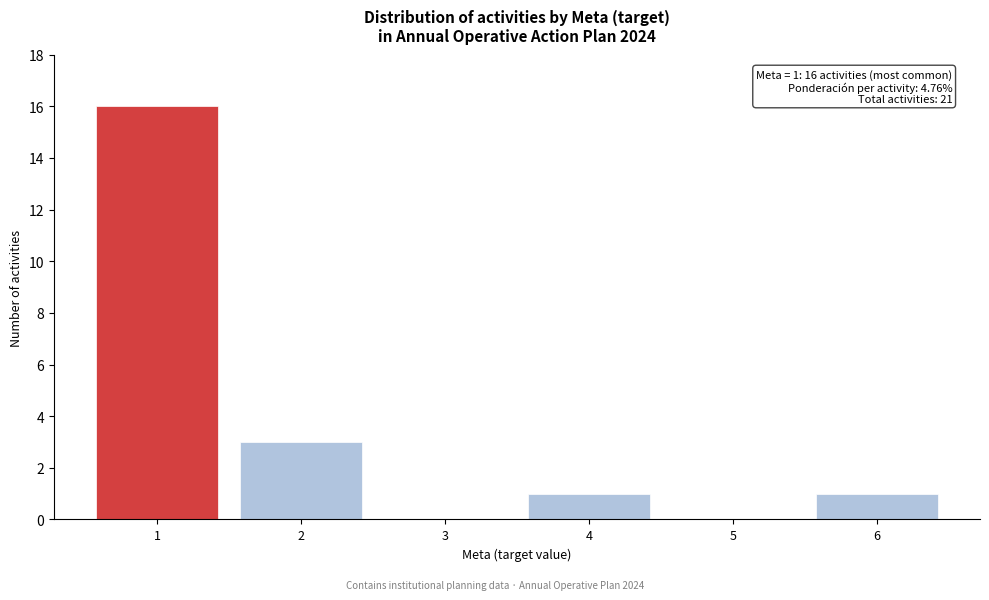

Reading left to right, what are all the values shown in this chart?

1=16	2=3	3=0	4=1	5=0	6=1